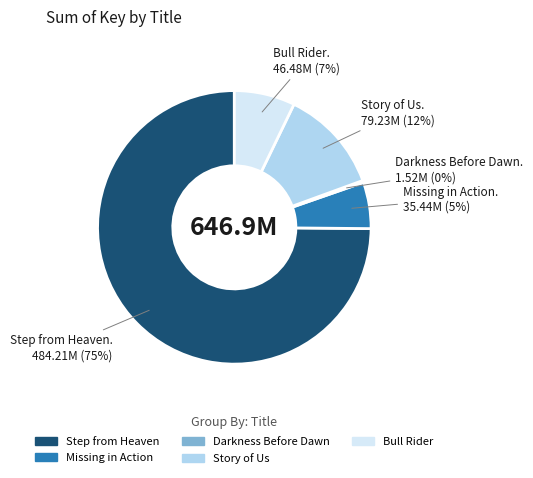

Do Story of Us and Step from Heaven together represent more than half of the pie?

Yes